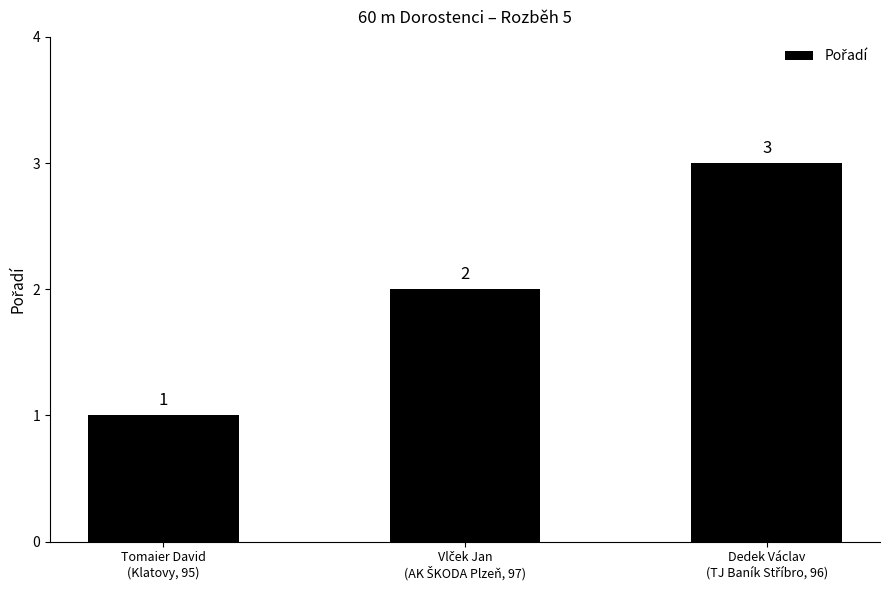

Count the values in the range 1 to 3.

3